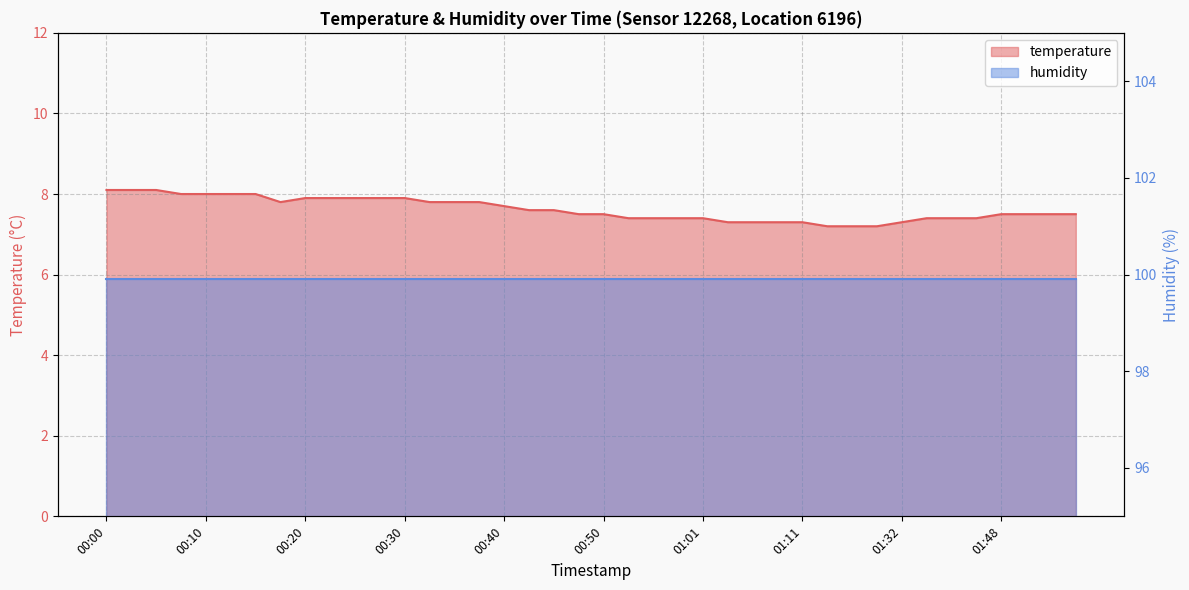

How many points are lower than both their immediate neighbors (excluding endpoints)?

1